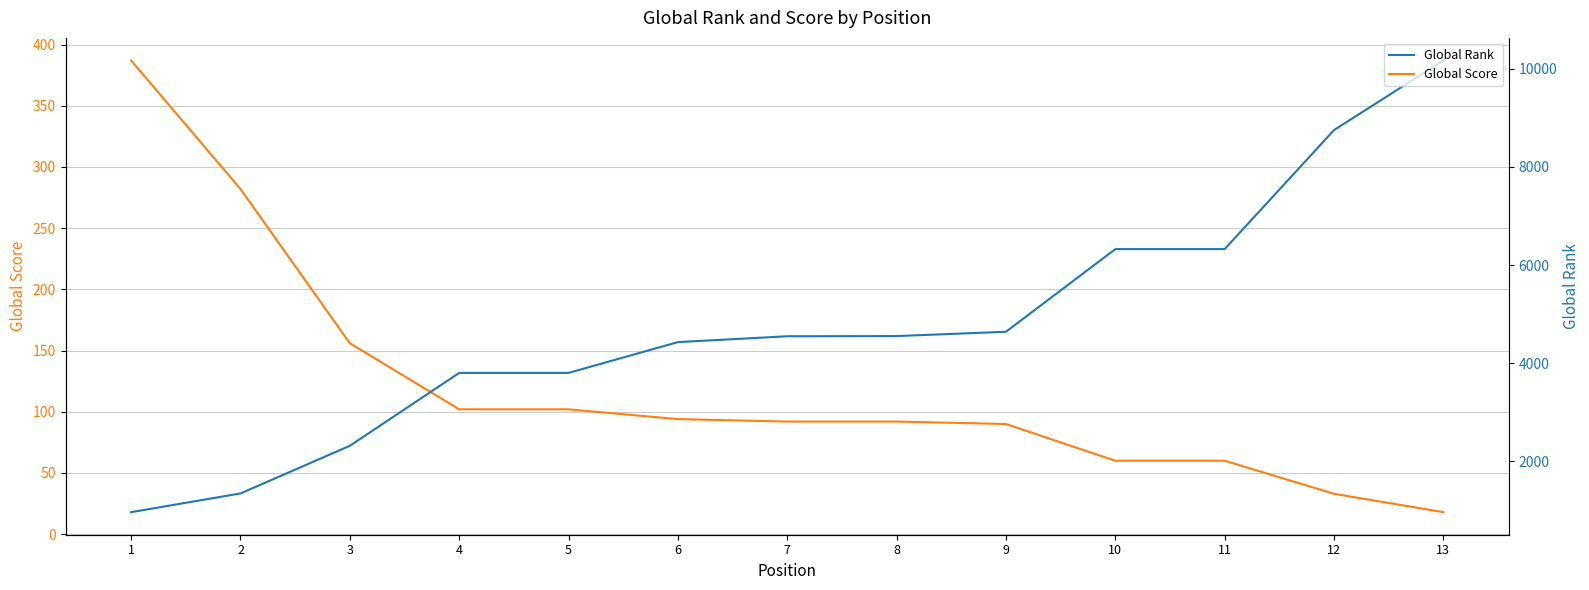

List the series in order of their overall mean, highest first.

Global Rank, Global Score